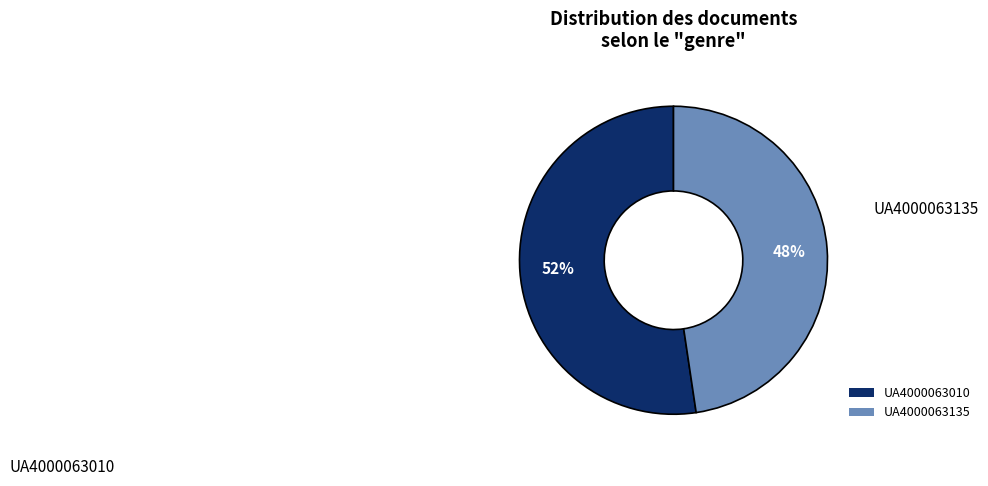

To the nearest percent, what is the average slice percentage?

50%